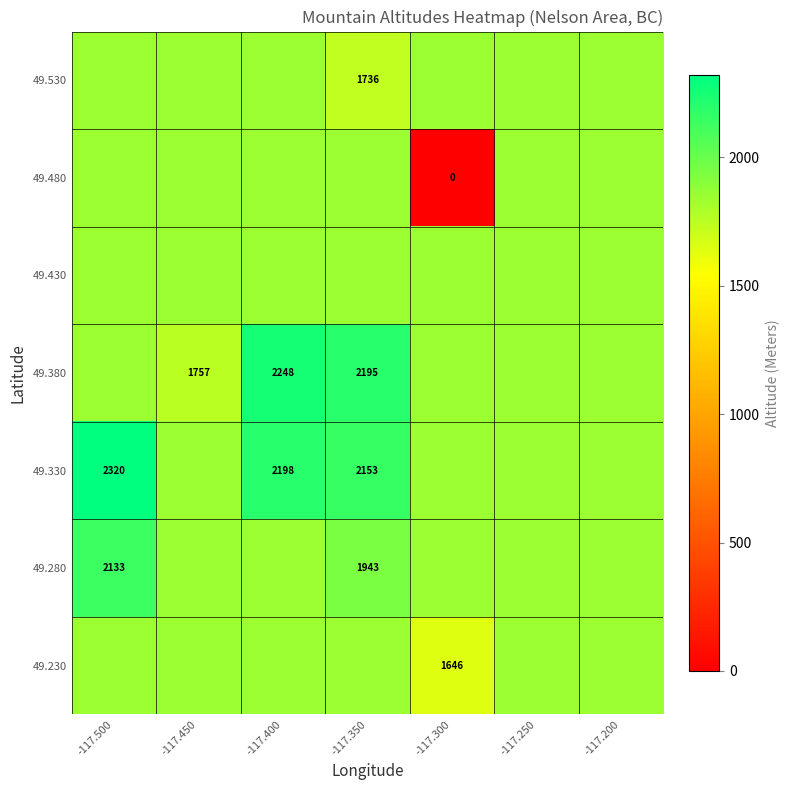

At which label is 49.430 closest to 1848?

-117.500